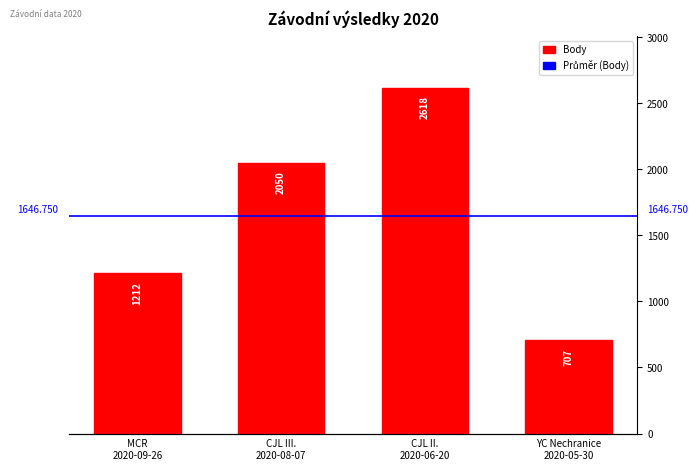

What is the sum of all values?

6587